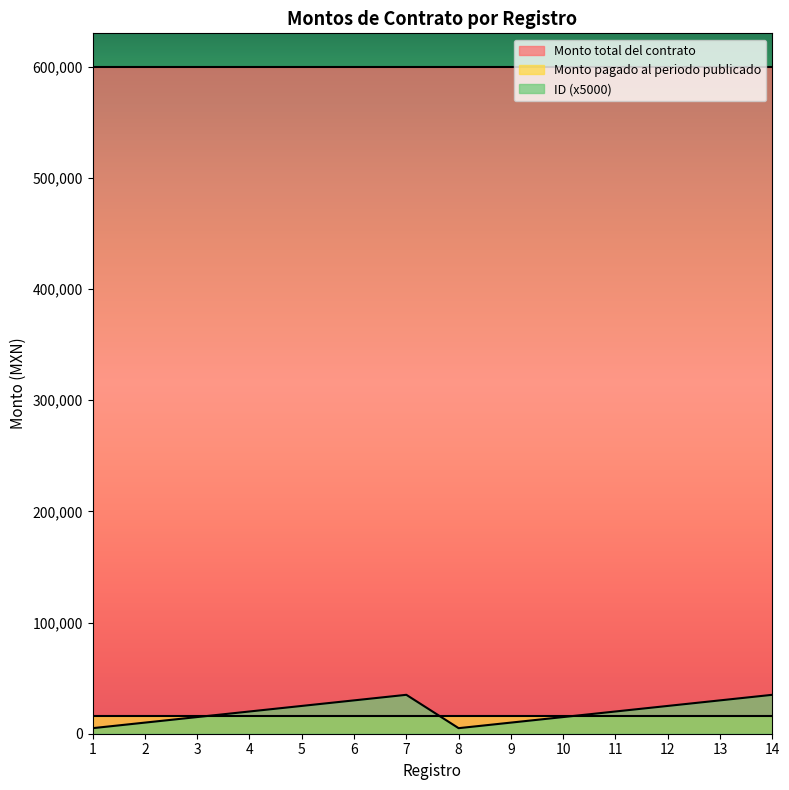

Is it true that Monto total del contrato equals 600000.0 at 2?

True